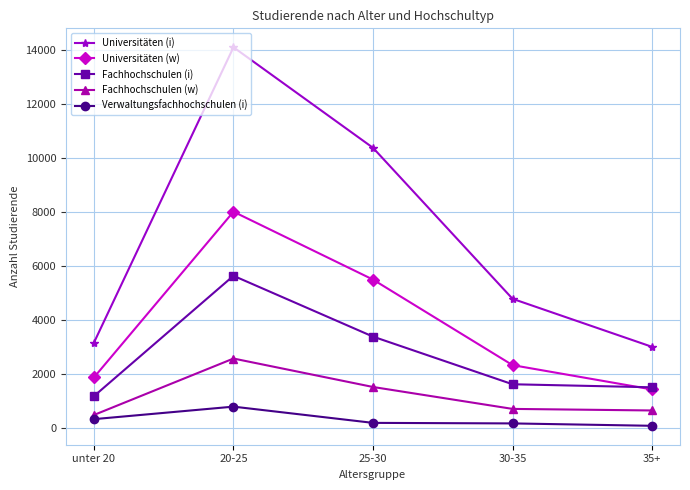

What are all the series names shown in the legend?

Universitäten (i), Universitäten (w), Fachhochschulen (i), Fachhochschulen (w), Verwaltungsfachhochschulen (i)